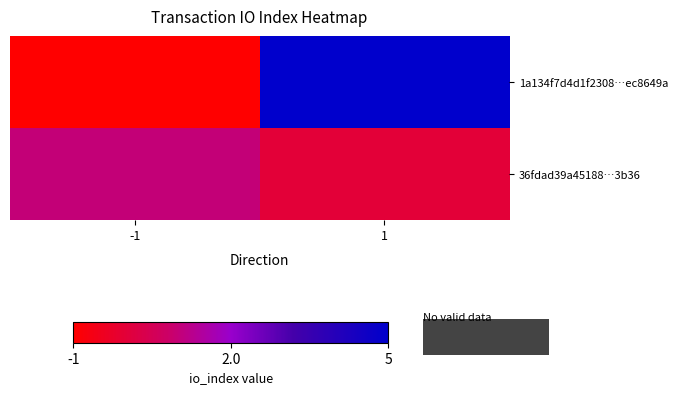

What is the minimum value shown in the chart?

-1